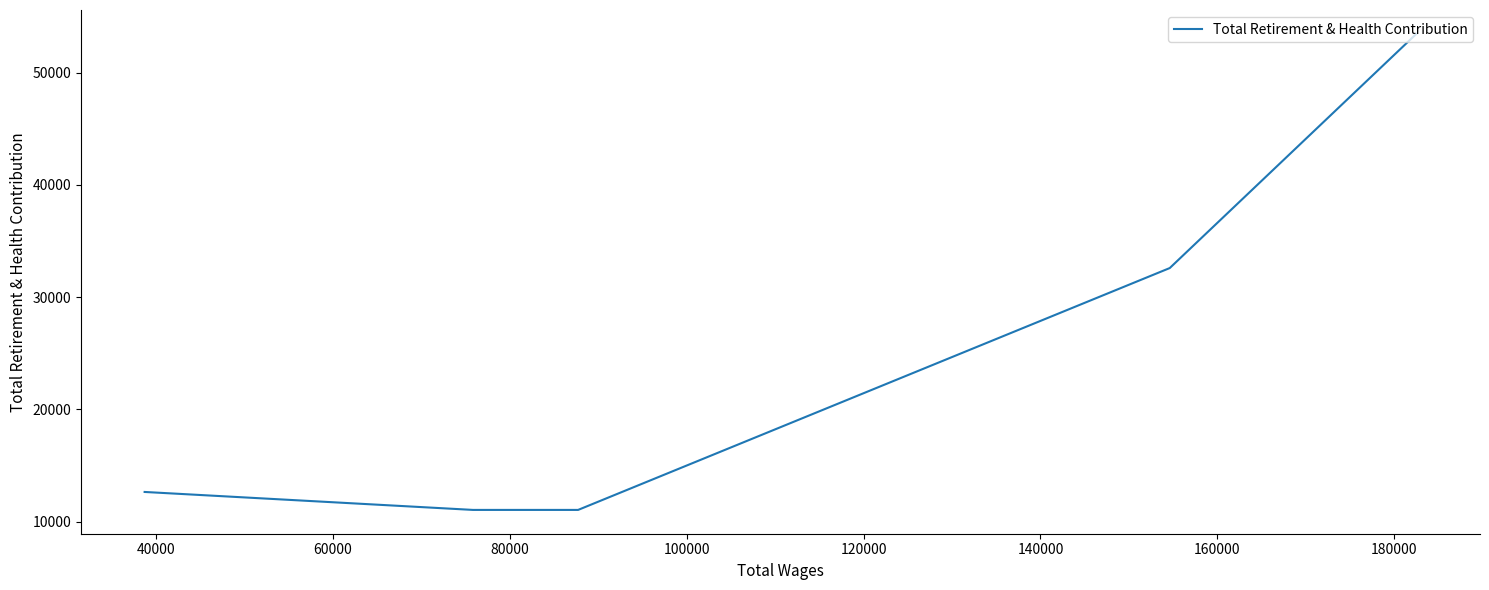

The chart shows a value of 4083 at 80000. True or false?

False